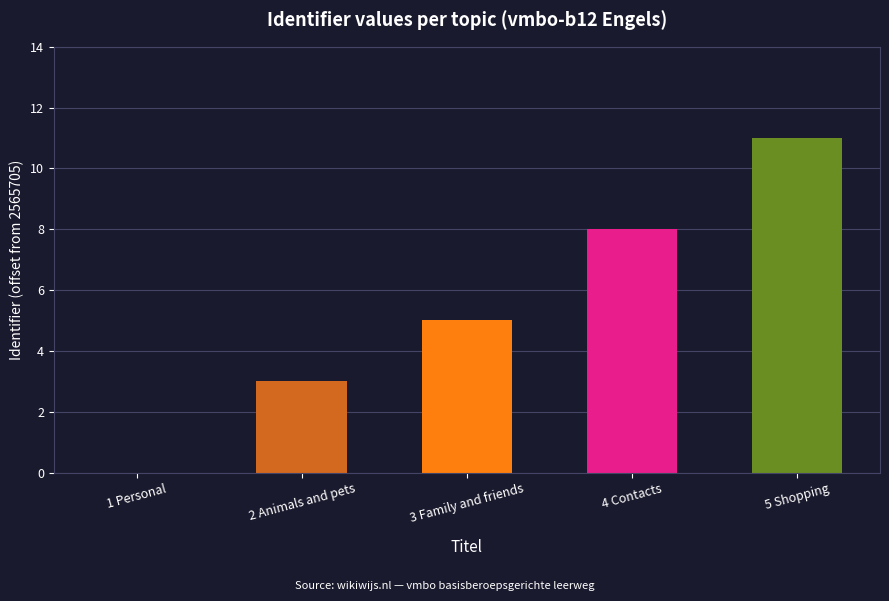

What is the sum of the values at 2 Animals and pets and 1 Personal?

3